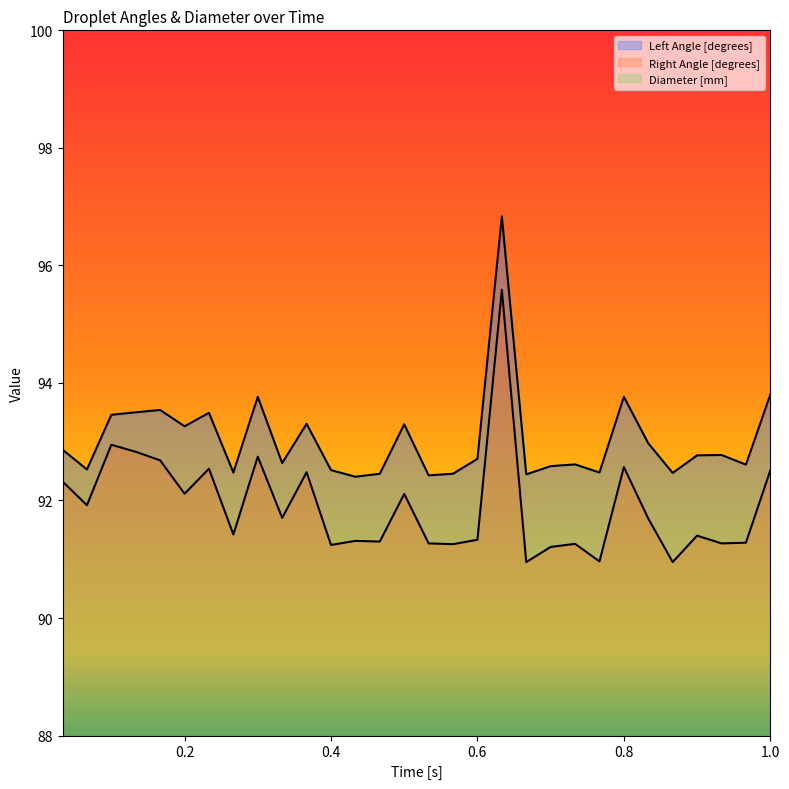

True or false: Right Angle [degrees] and Left Angle [degrees] intersect in this chart.

False